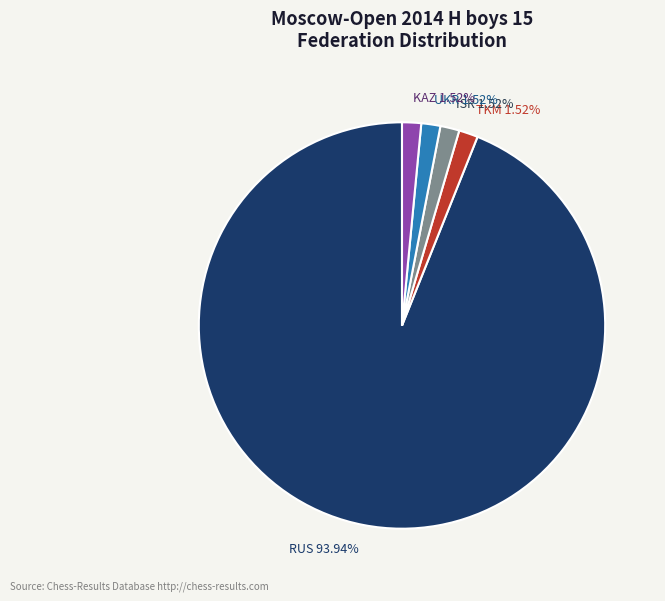

How many slices are in this pie chart?

5